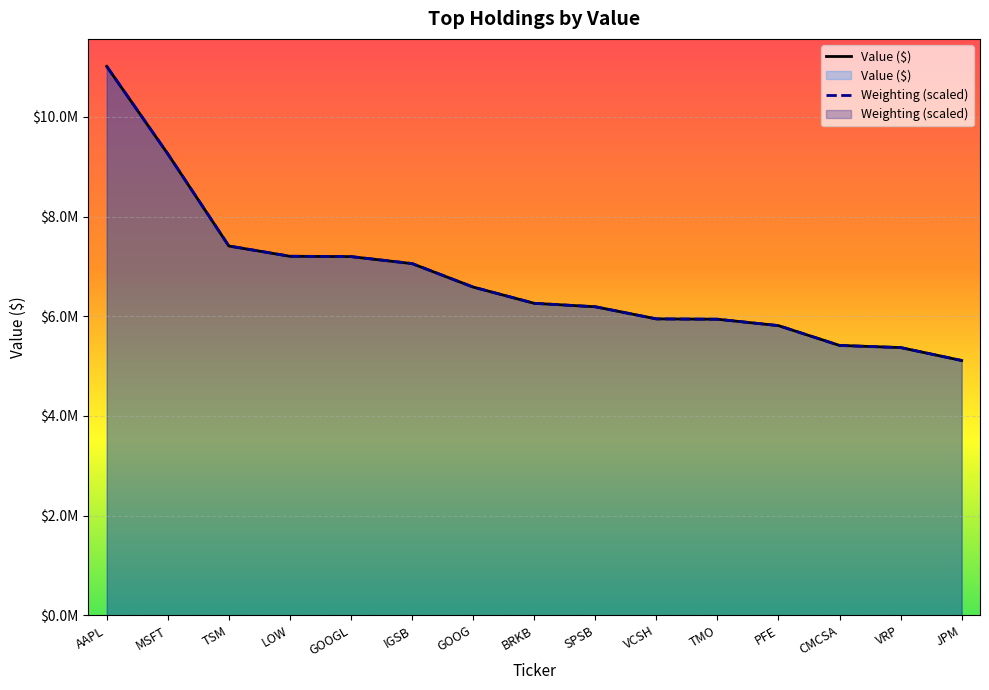

What is the difference between the second highest and minimum values?

4147000